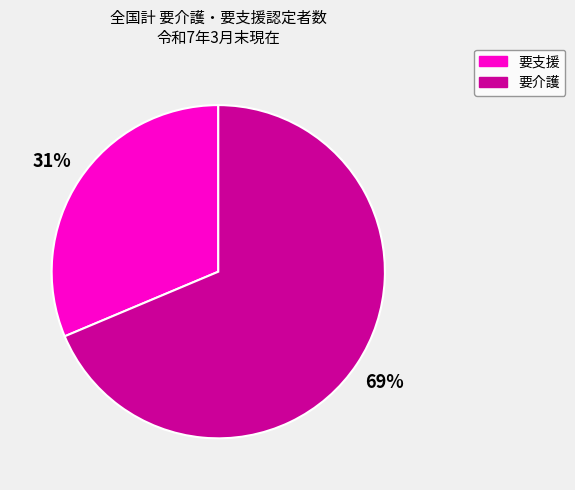

Count the number of slices in the pie.

2